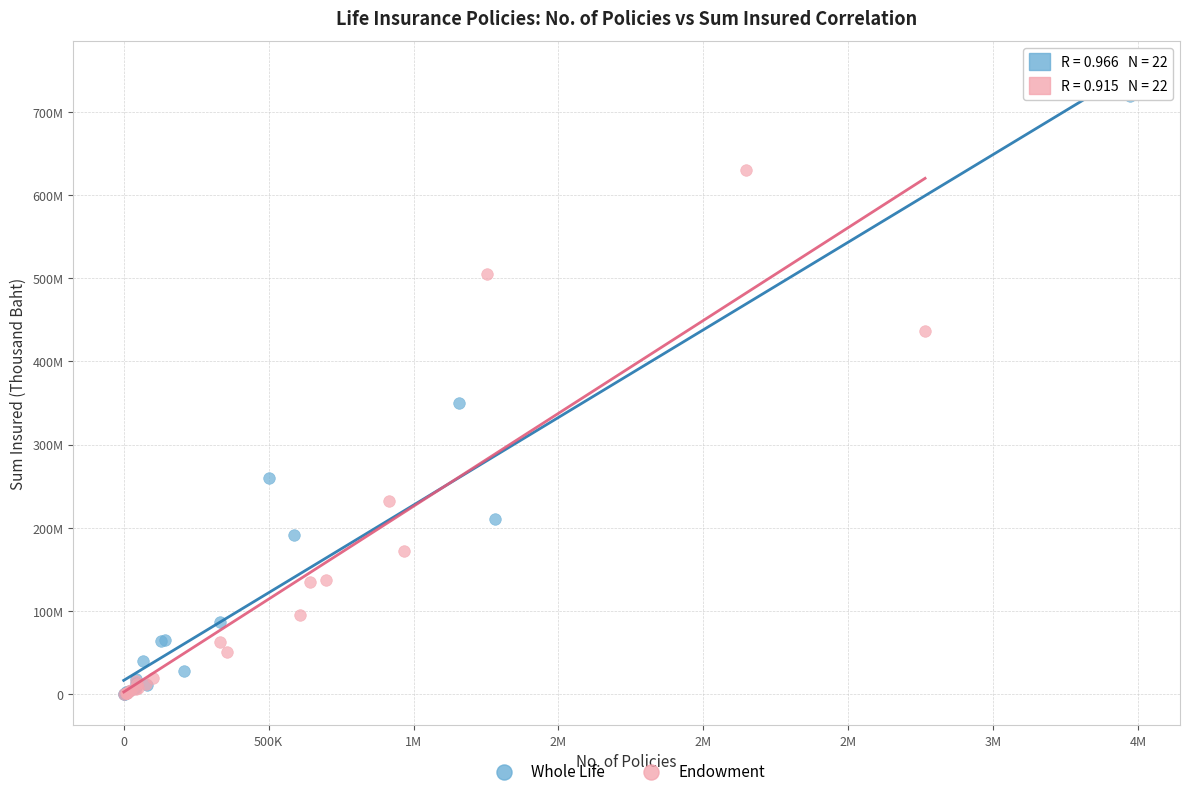

Which series has the widest spread of Y values?

Whole Life